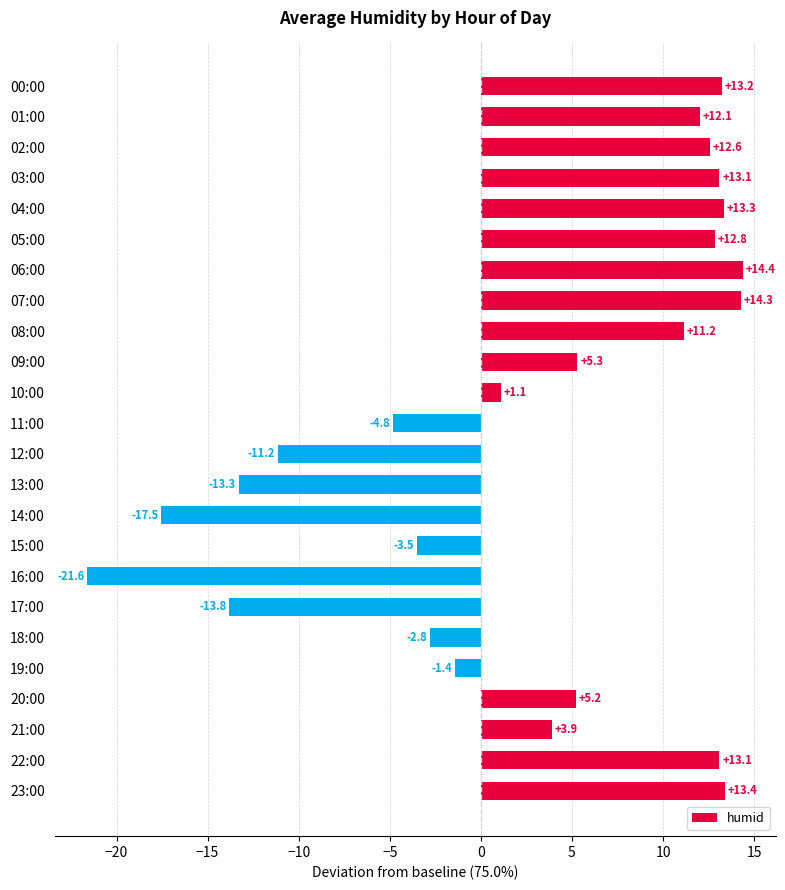

What is the sum of all values?

69.1